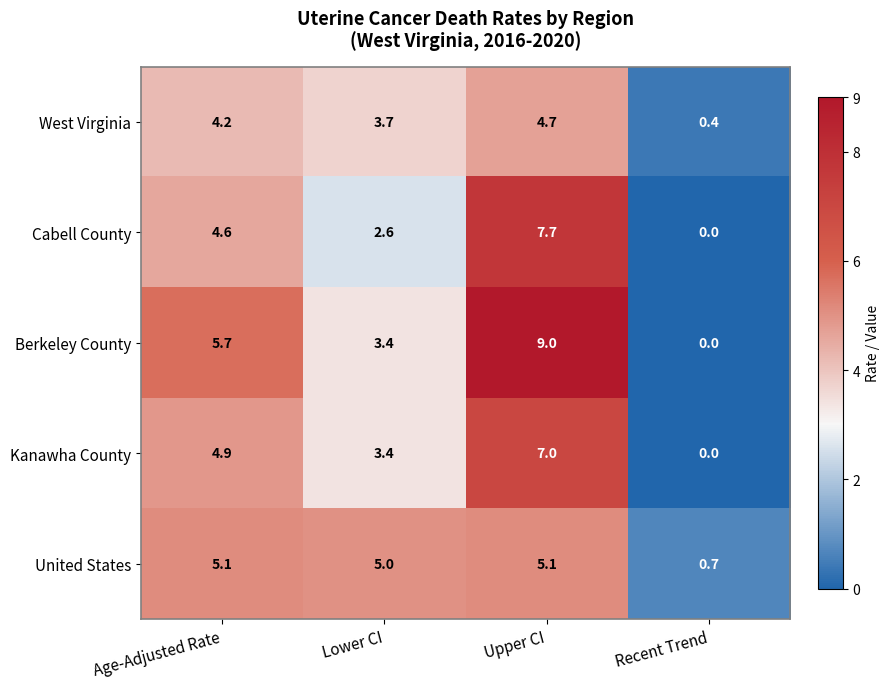

Which series has the largest range (max minus min)?

Berkeley County